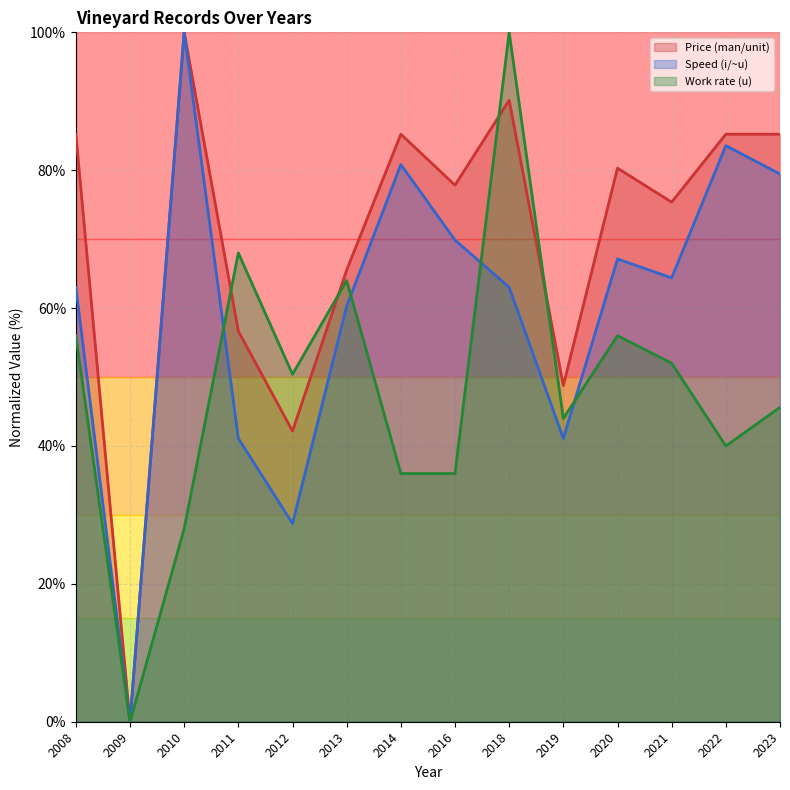

Where is the first local maximum for Work rate (u)?

2011